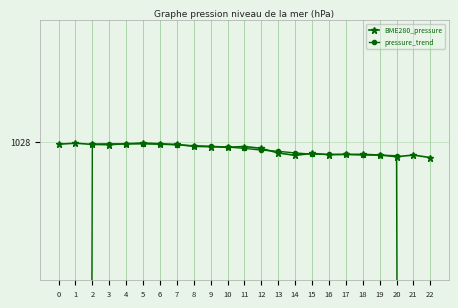

List the series in order of their peak value, lowest first.

pressure_trend, BME280_pressure